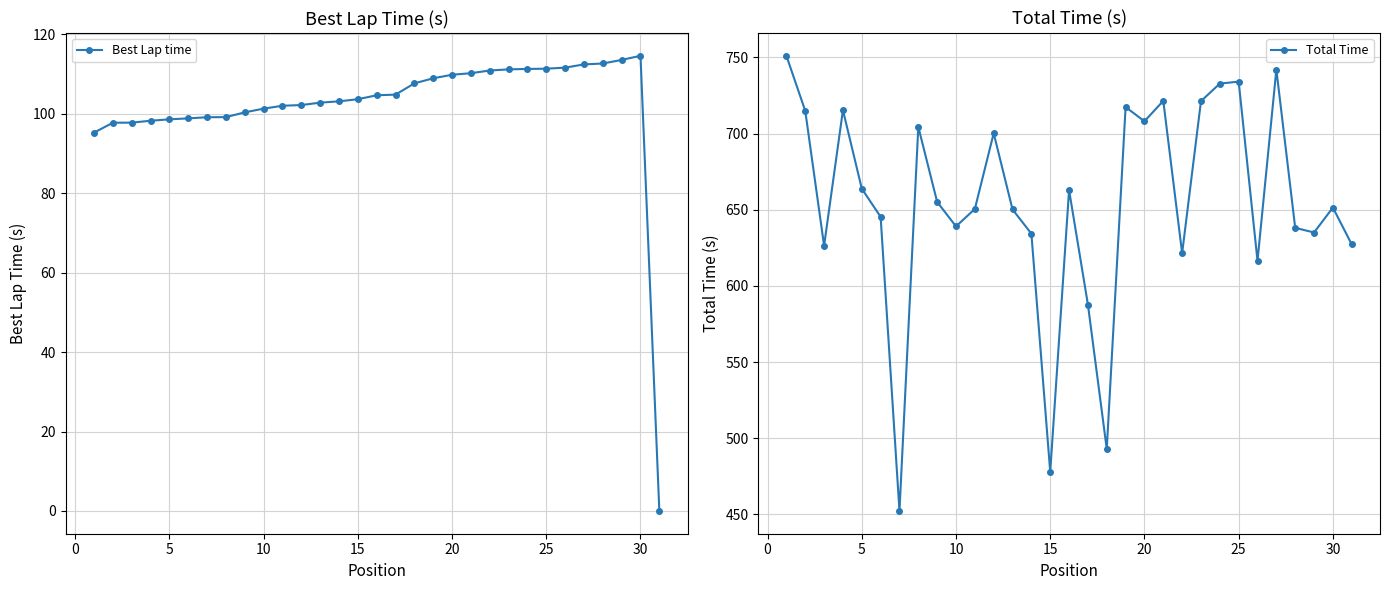

Is it true that Best Lap time equals 109.9 at 20?

True